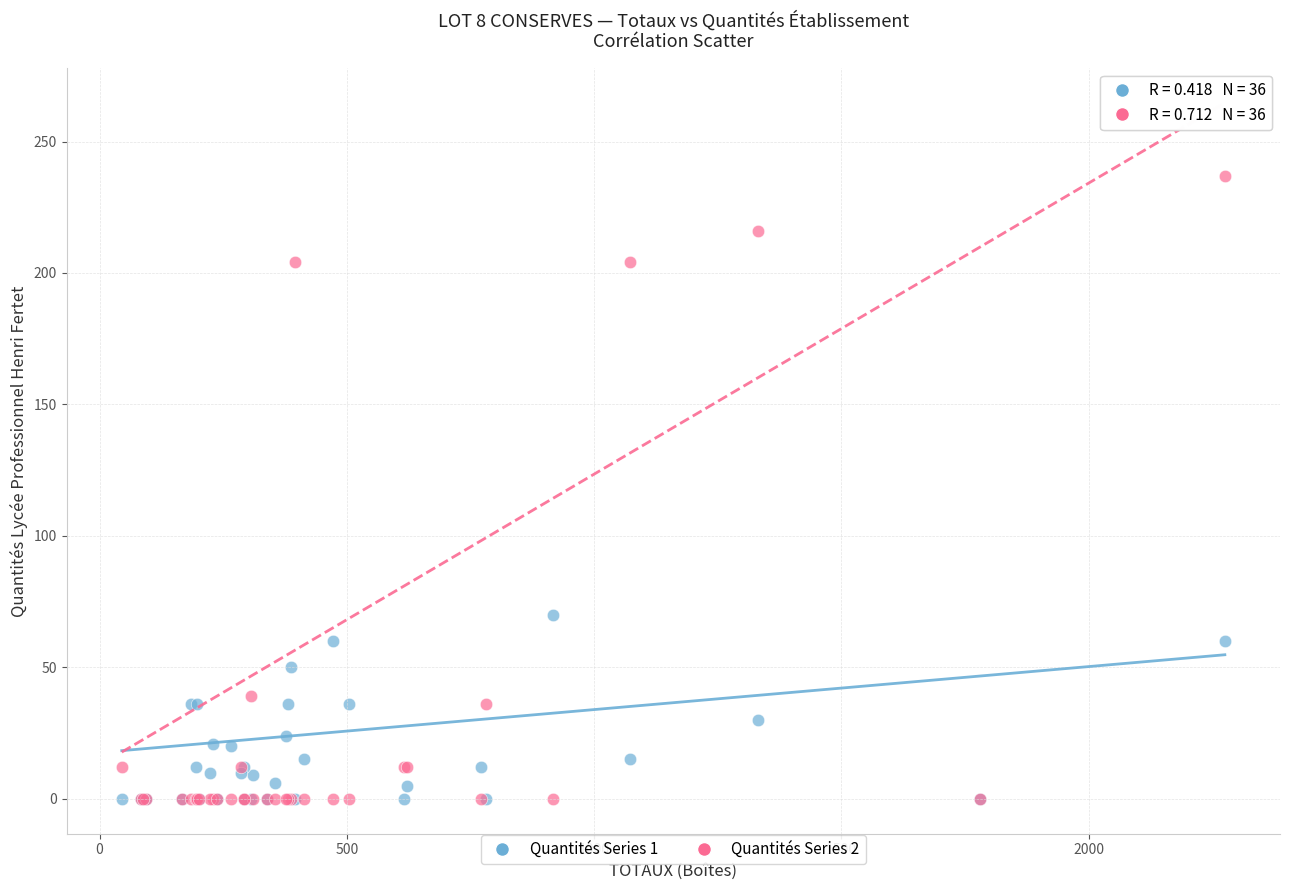

Across all series, what Y value is closest to 118?

70